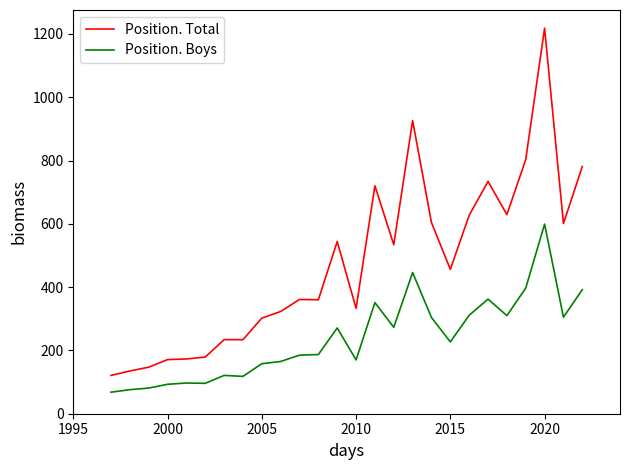

True or false: Position. Boys and Position. Total intersect in this chart.

False